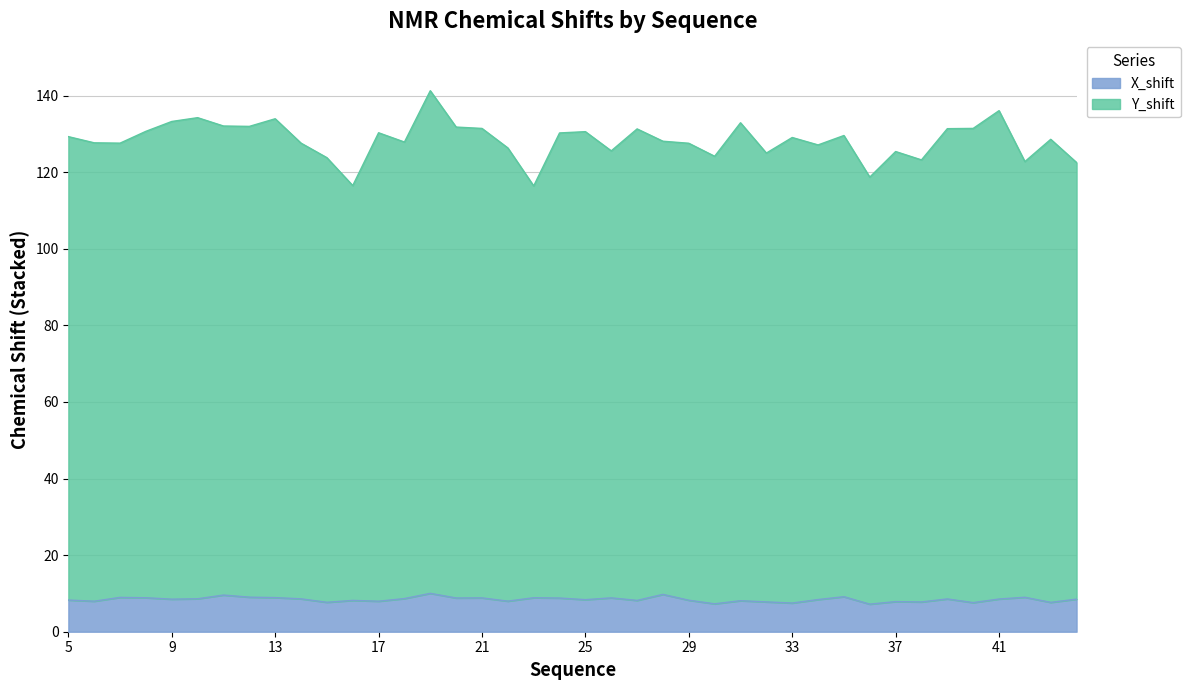

True or false: Y_shift and X_shift intersect in this chart.

False